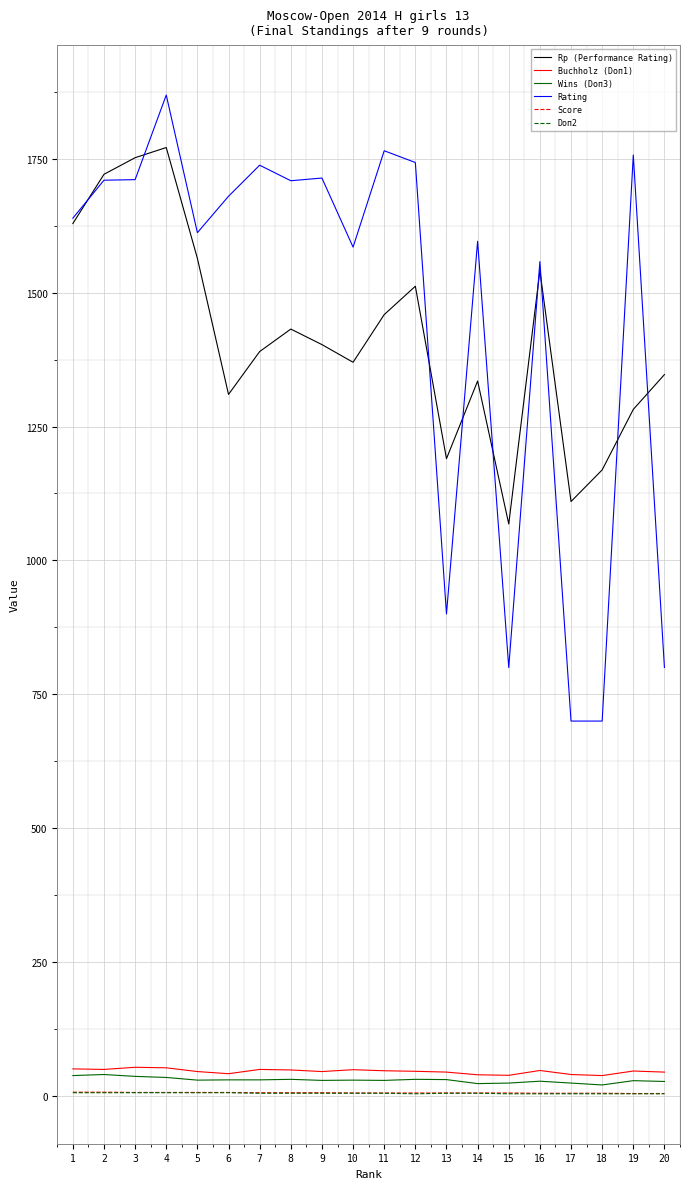

What is the smallest value displayed?

4.0